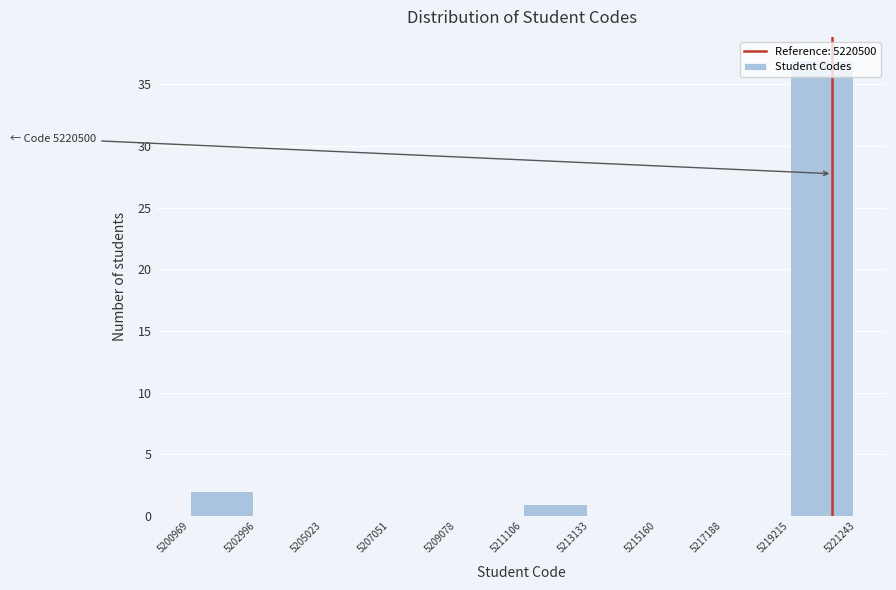

Which range on the x-axis has the tallest bar?

5219215 to 5221243